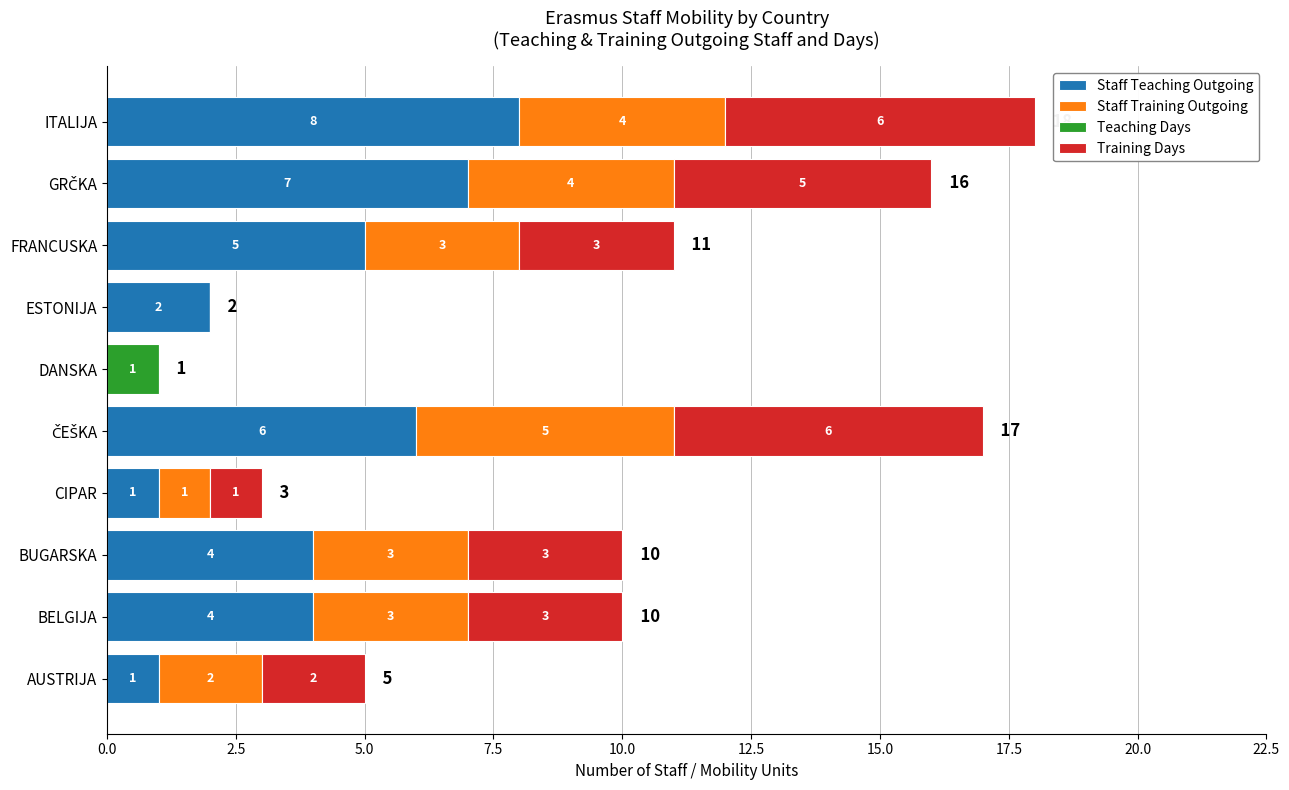

What is the total value across all series at CIPAR?

3